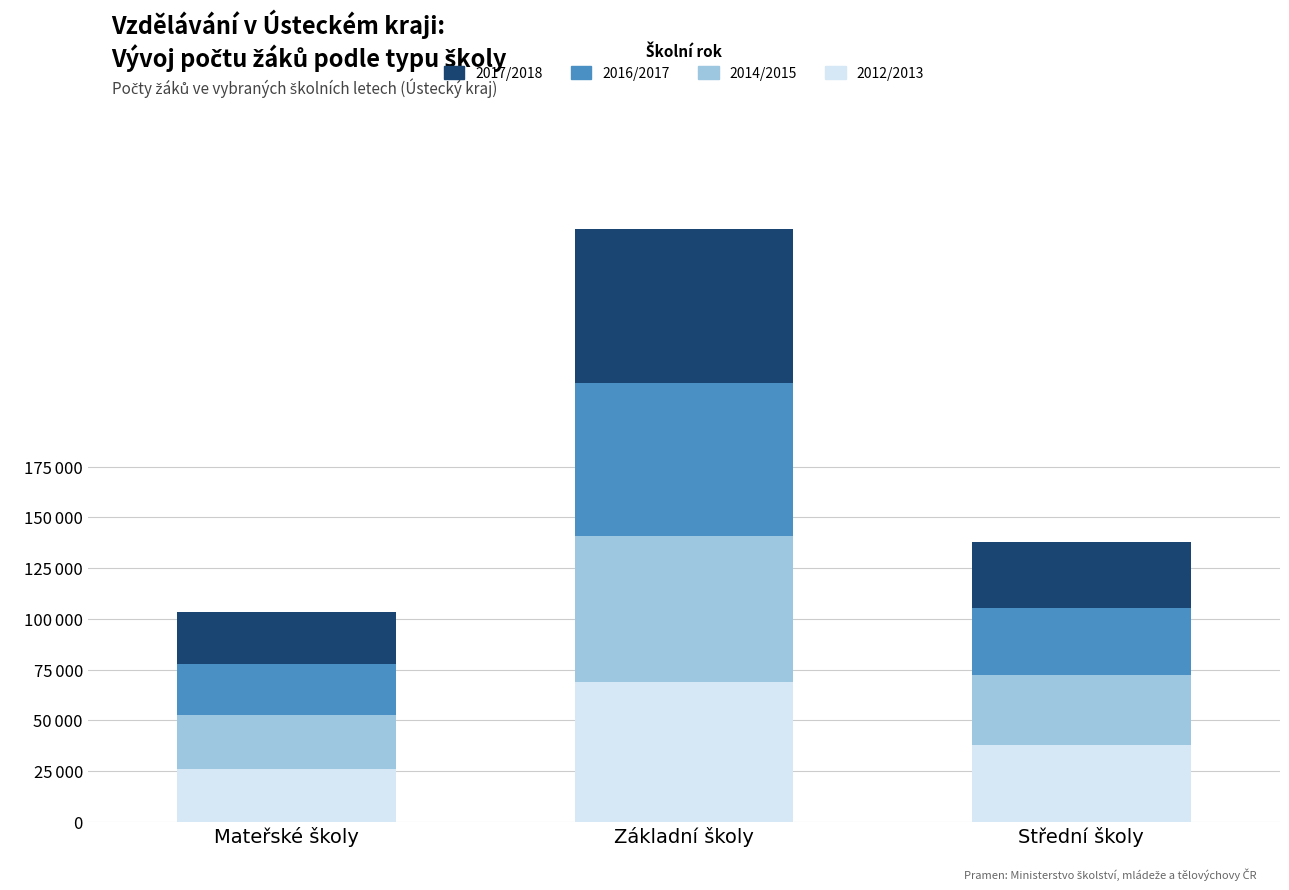

What is the sum of all 2014/2015 values?

132885